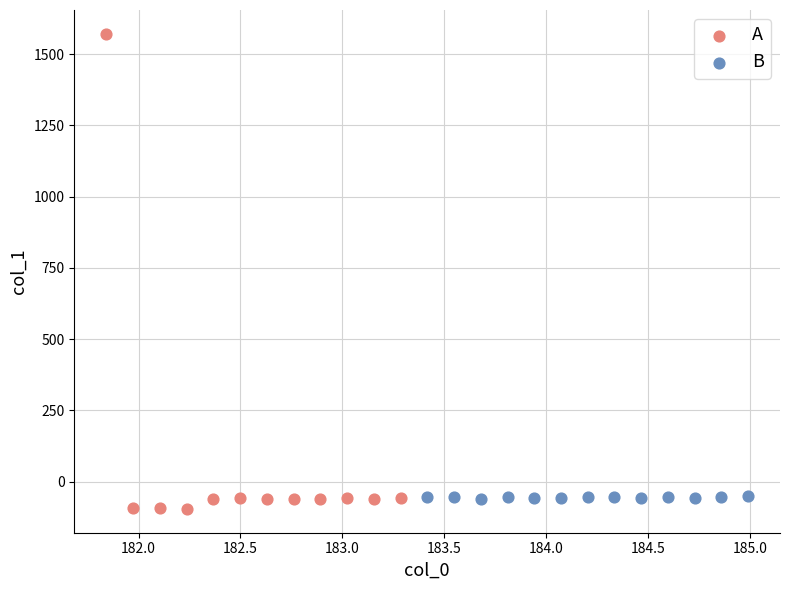

What are all the series names shown in the legend?

A, B